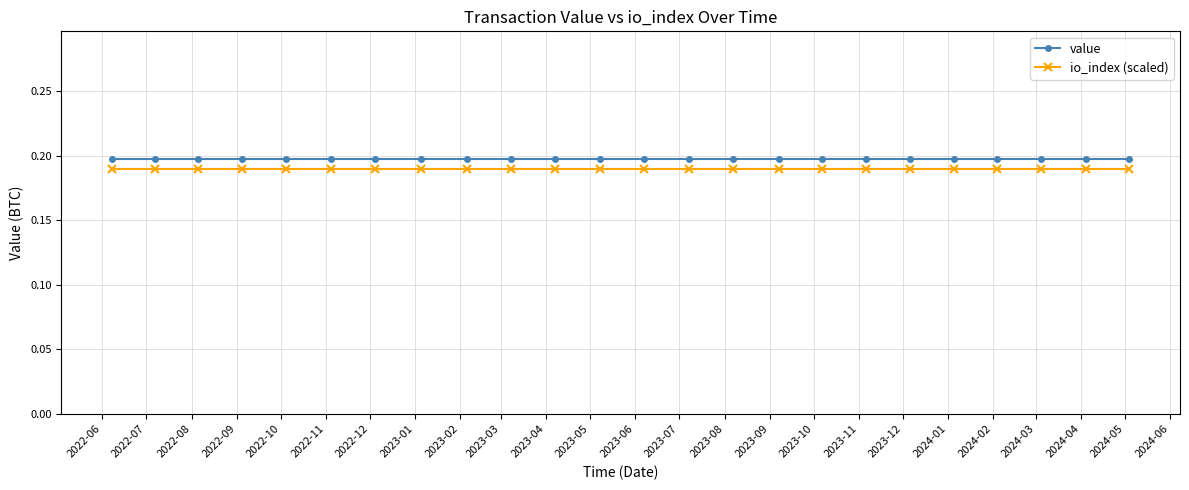

Does the chart display data point markers on the line(s)?

Yes